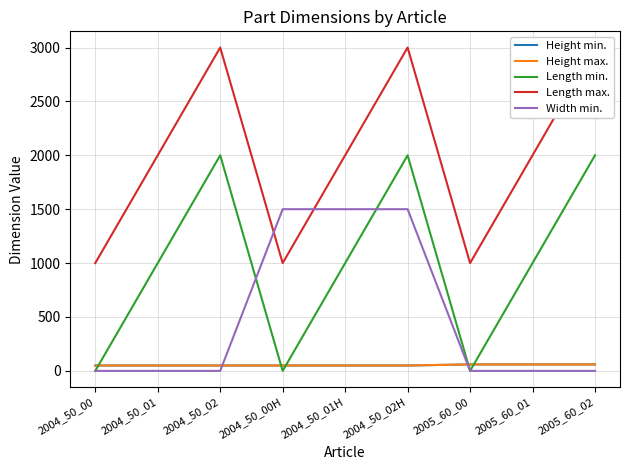

Is the value of Length max. at 2004_50_02H greater than the value of Height min. at 2004_50_02H?

Yes